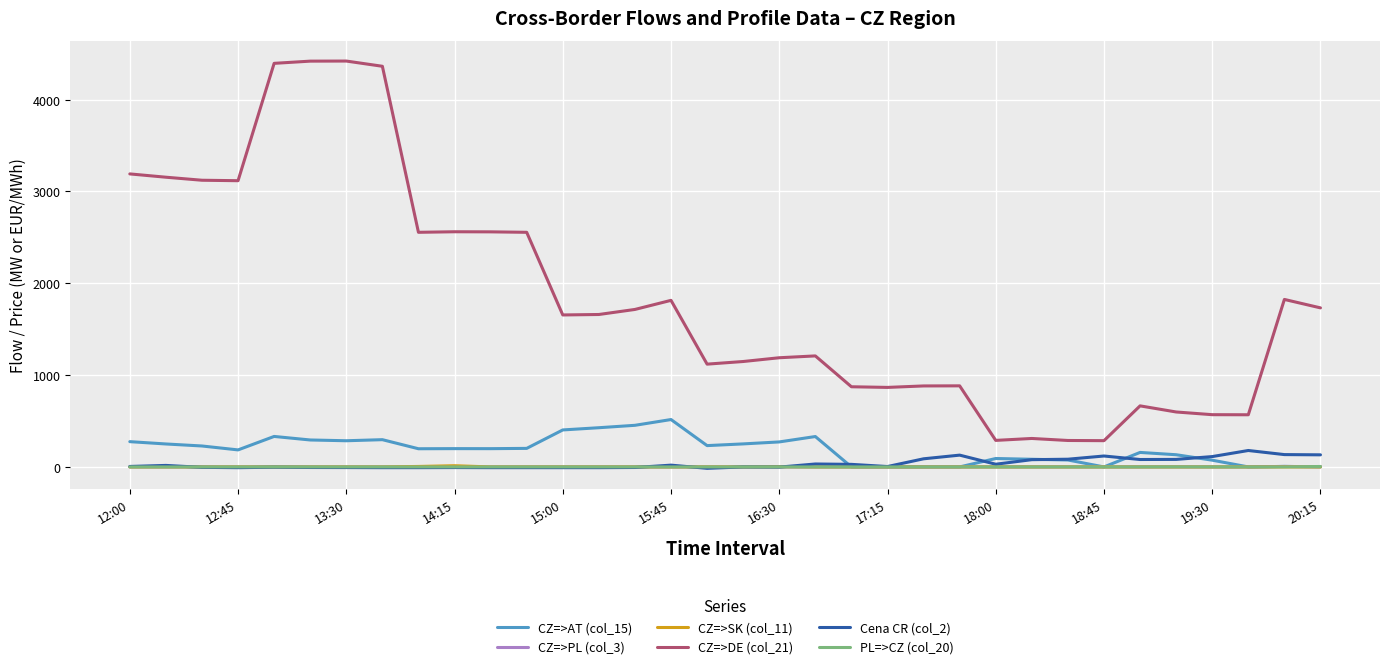

Which series has the largest total across all categories?

CZ=>DE (col_21)